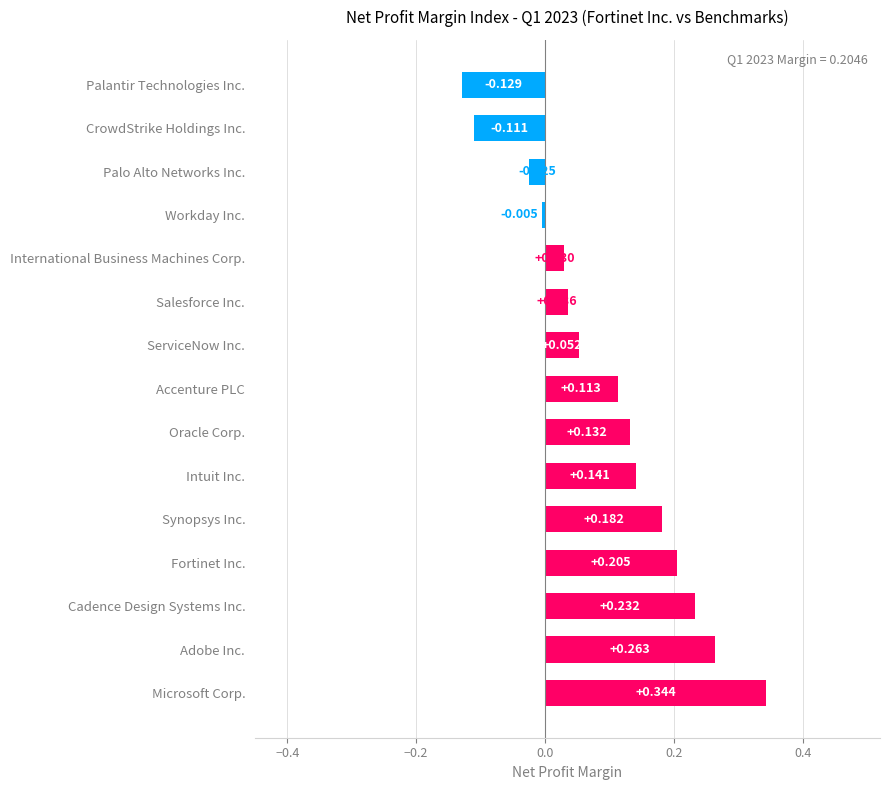

At which category does the chart reach its minimum across all series?

Palantir Technologies Inc.